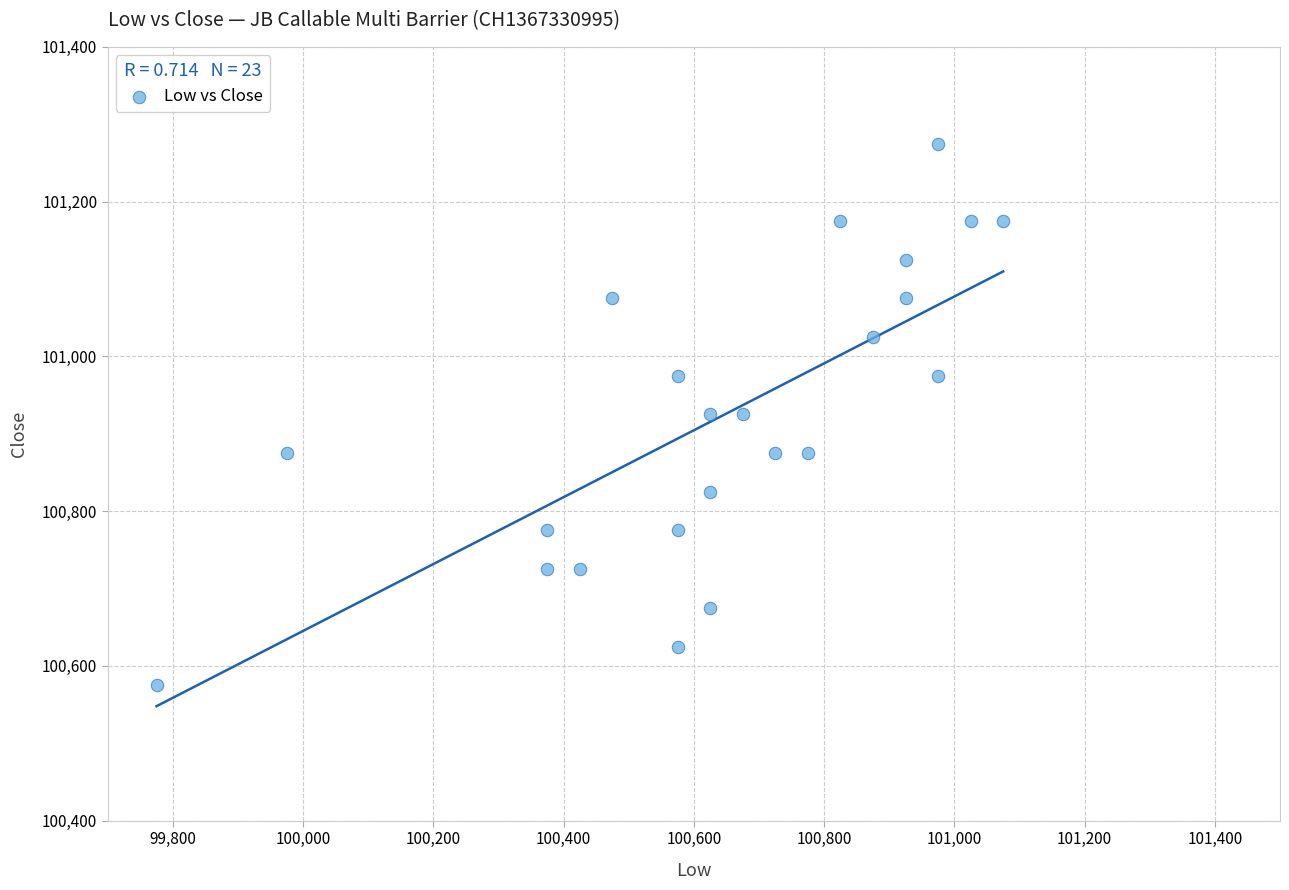

What is the range of X values (max minus min)?

1300